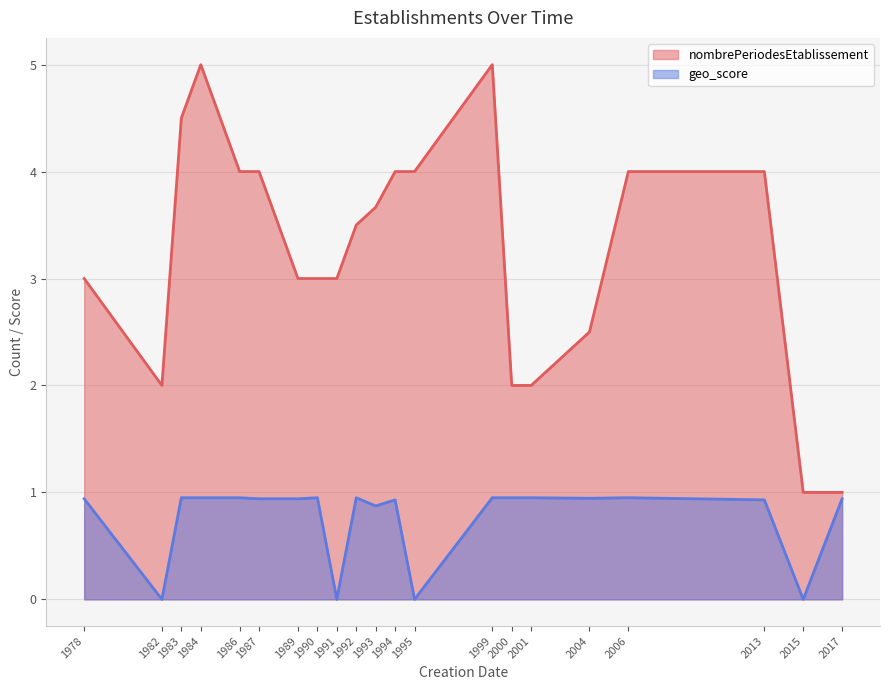

Rank the series at 2006 from lowest to highest value.

geo_score, nombrePeriodesEtablissement